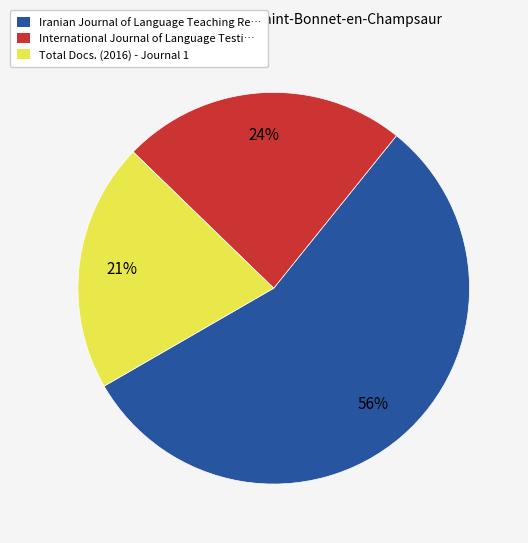

Is the sum of Total Docs. (2016) - Journal 1 and International Journal of Language Testi… greater than half?

No